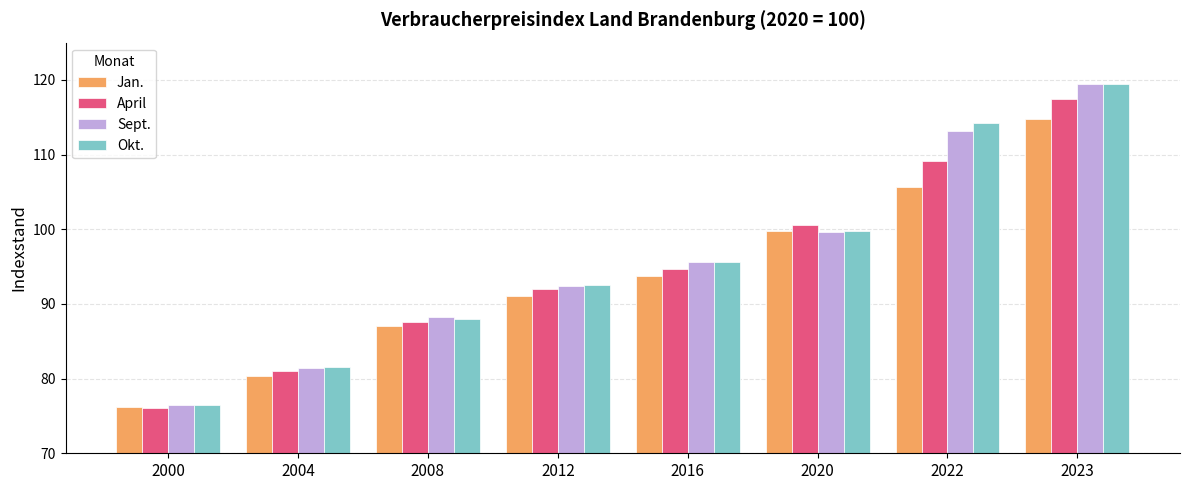

What is the sum of all Okt. values?

767.5